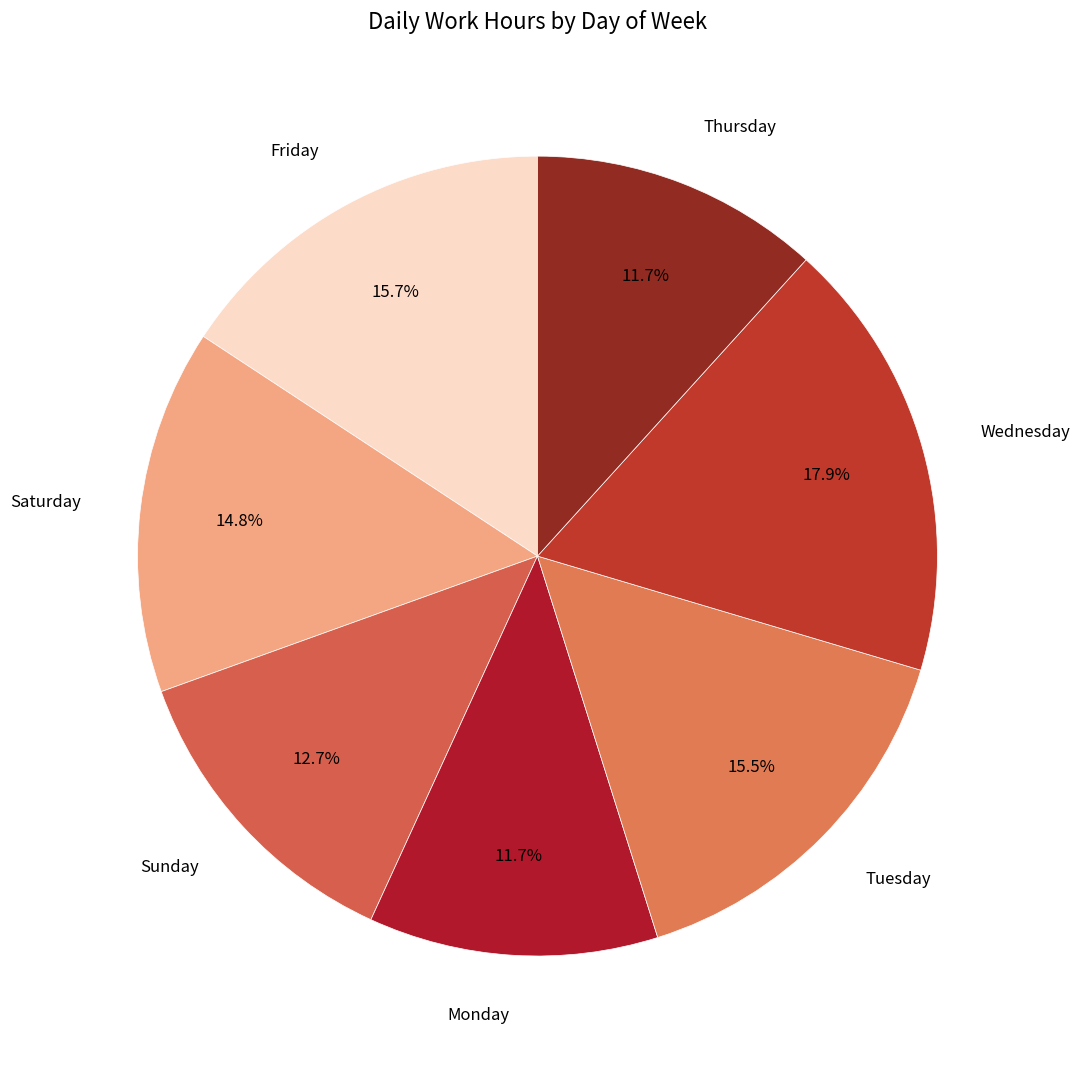

Does any single category account for the majority?

No